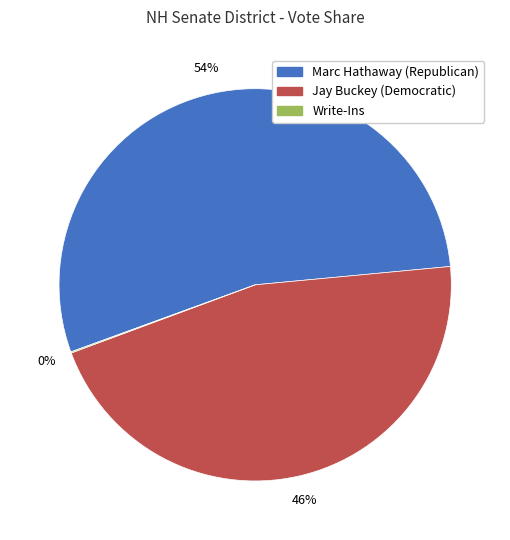

Approximately how many times larger is the value at Marc Hathaway (Republican) compared to Jay Buckey (Democratic)?

1.2